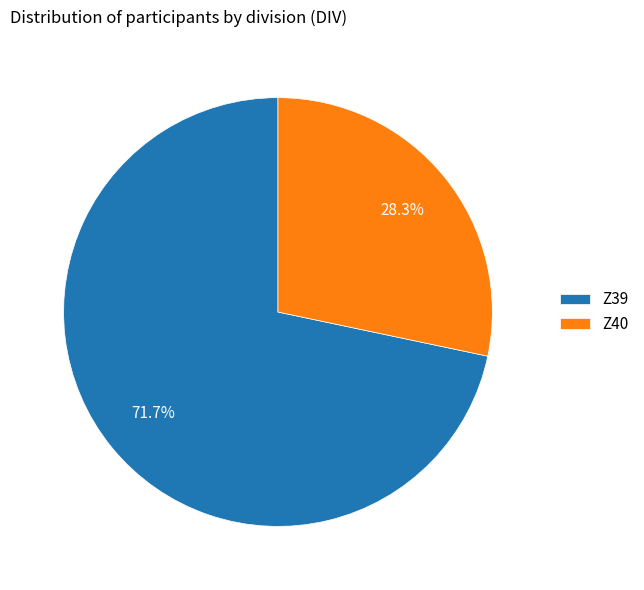

Which has a higher value, Z39 or Z40?

Z39